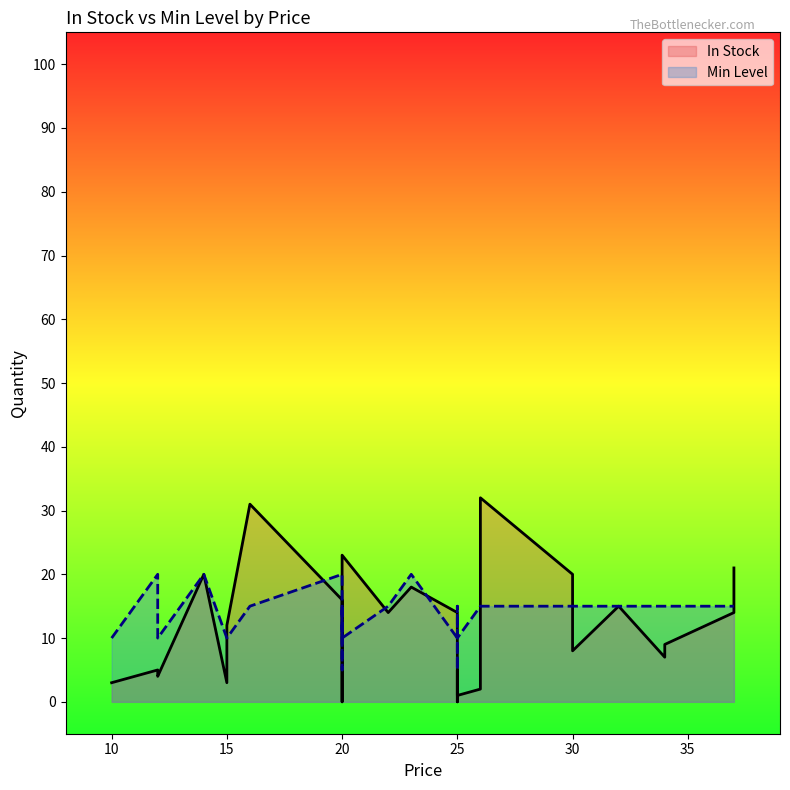

List the series in order of their overall mean, lowest first.

In Stock, Min Level